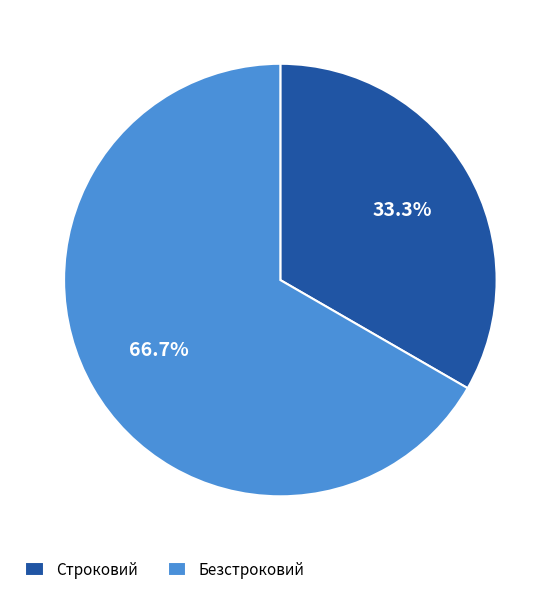

Is there any slice that represents more than half of the pie?

Yes